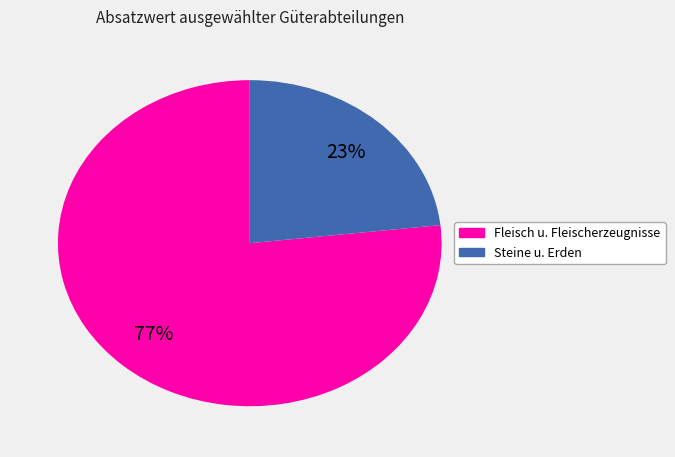

The Steine u. Erden slice represents 23% of the pie. True or false?

True